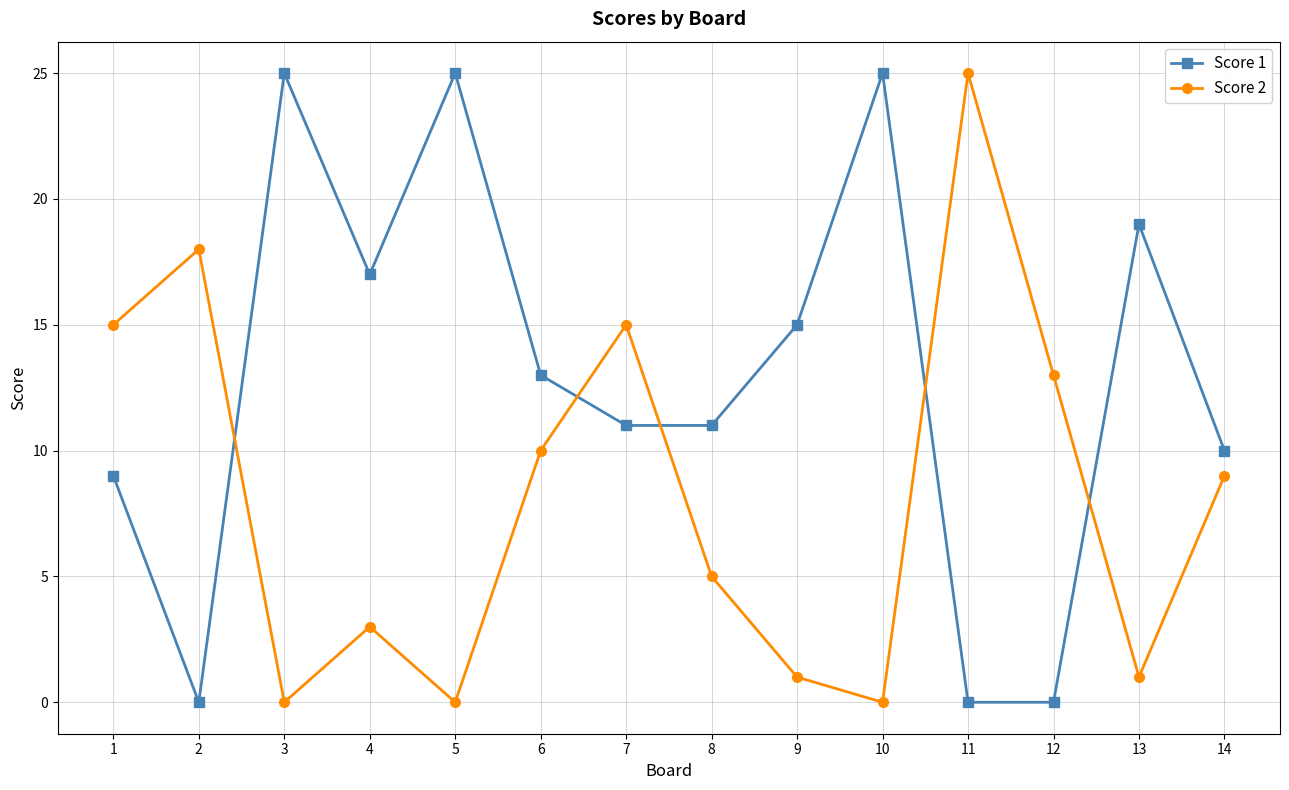

Does the chart have visible grid lines?

Yes